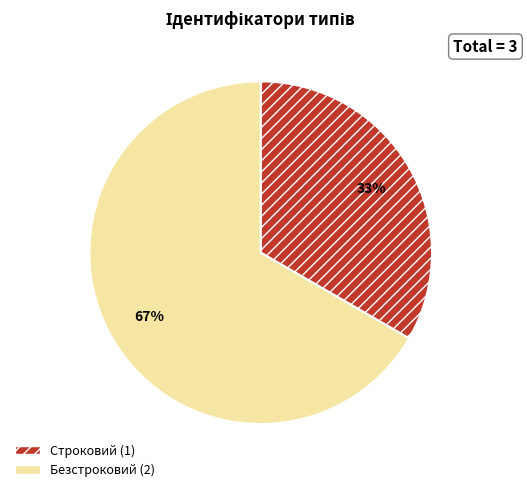

The Строковий slice represents 42% of the pie. True or false?

False